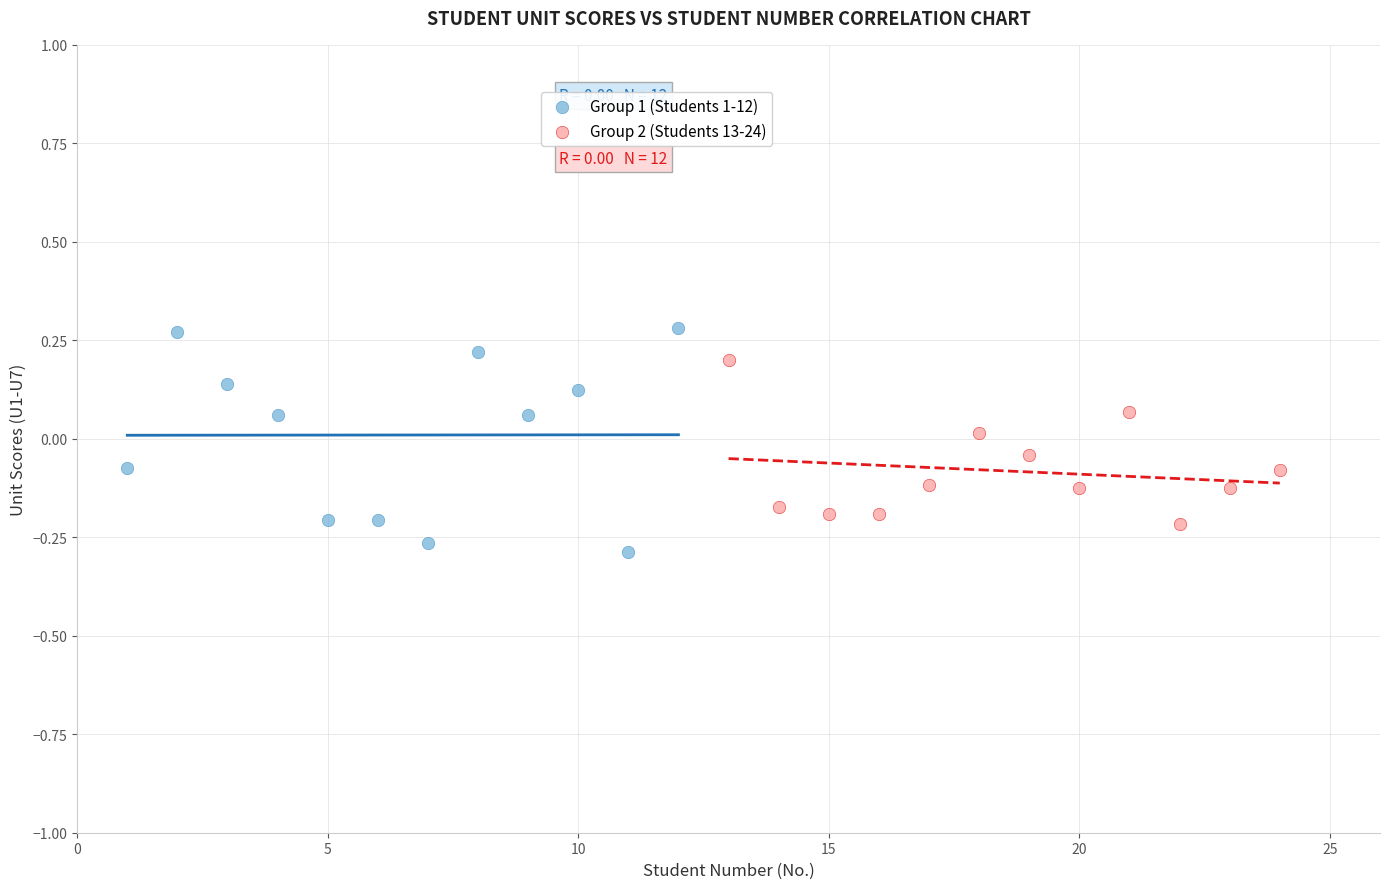

Which series contains the highest Y value?

Group 1 (Students 1-12)